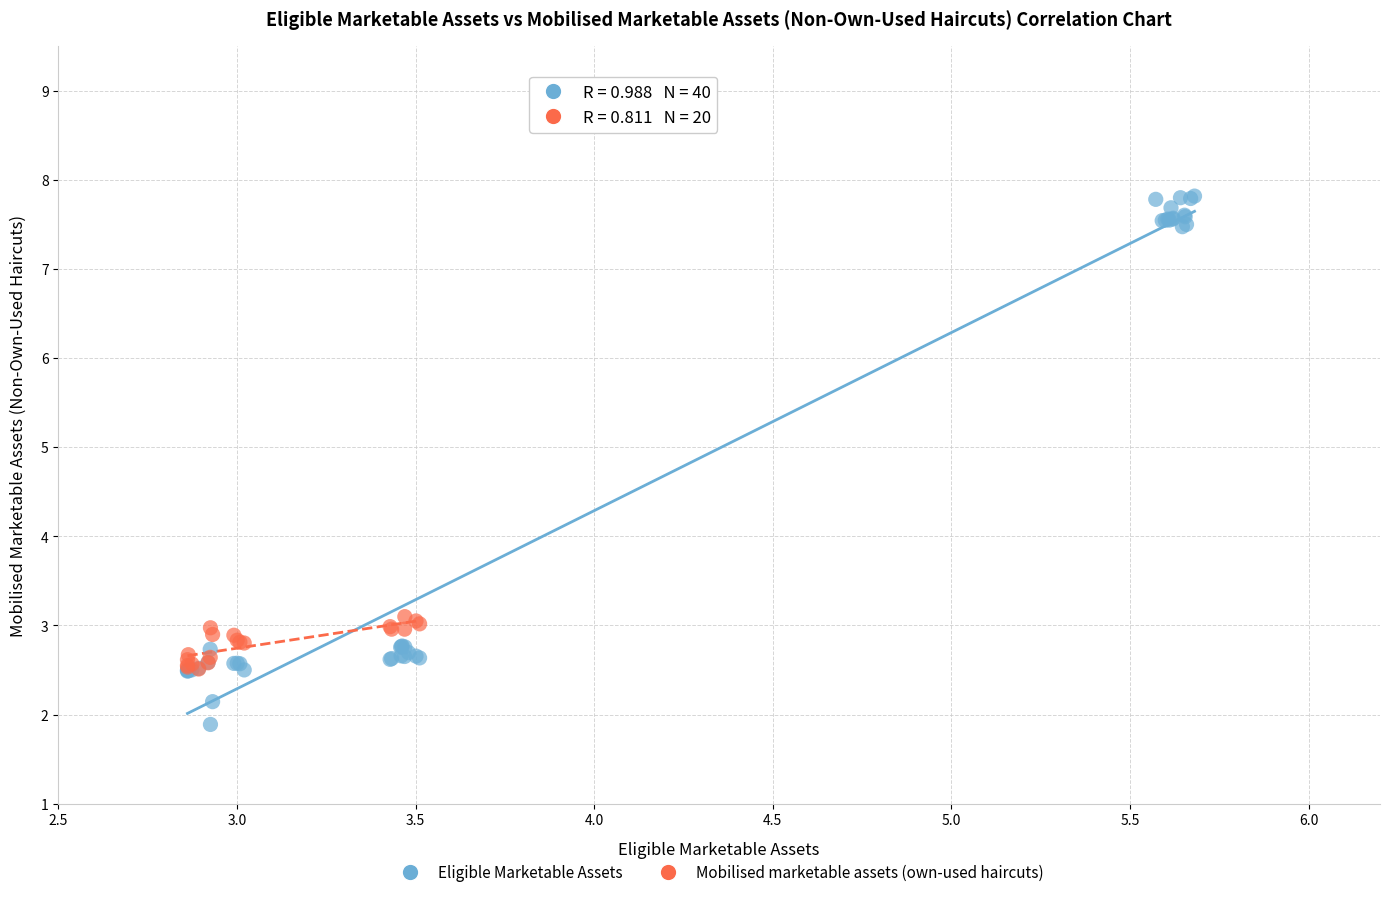

Which series has the largest Y range (max minus min)?

Eligible Marketable Assets